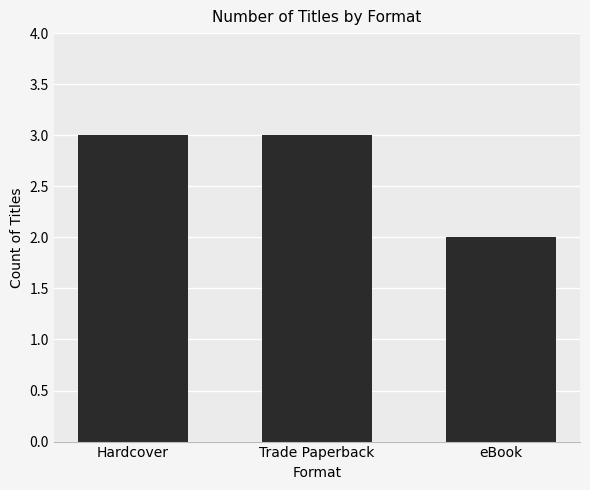

Read the value at Hardcover.

3